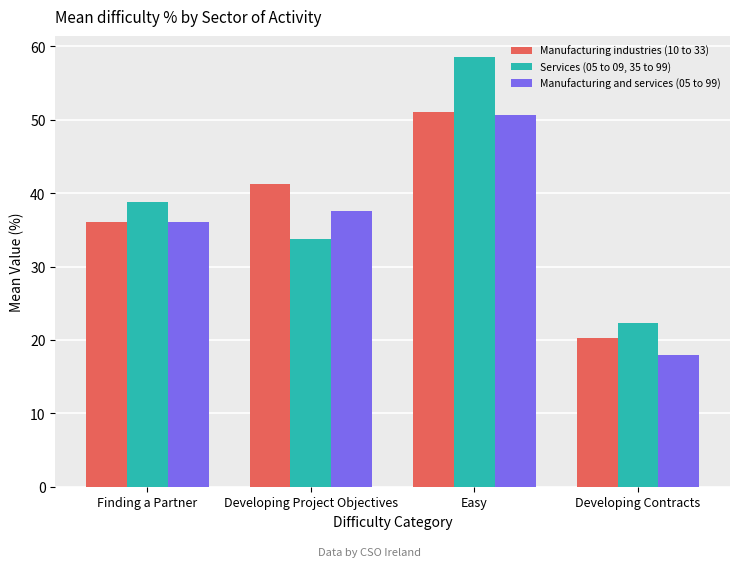

What is the approximate value of Manufacturing and services (05 to 99) at Developing Project Objectives?

37.5